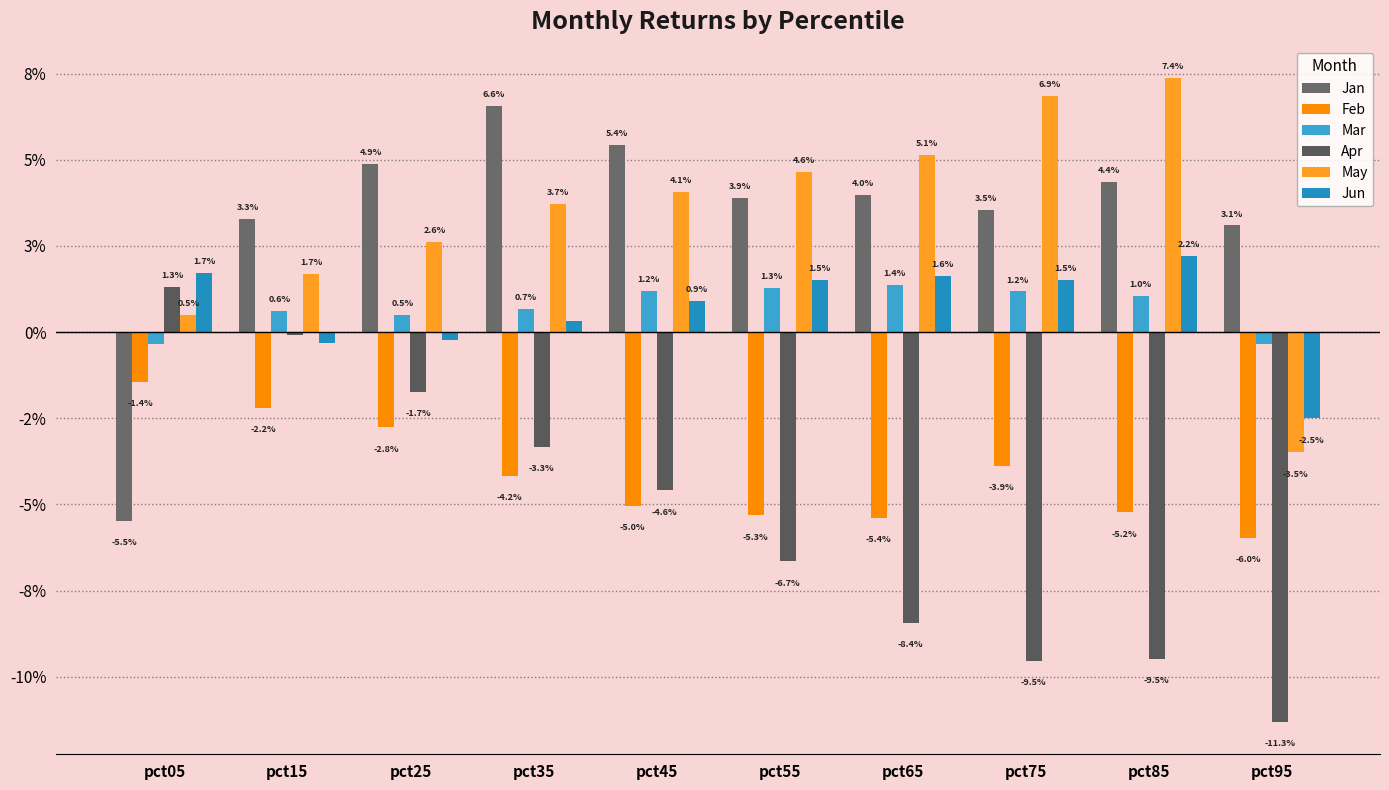

Are the bars grouped side by side (vs. stacked)?

Yes